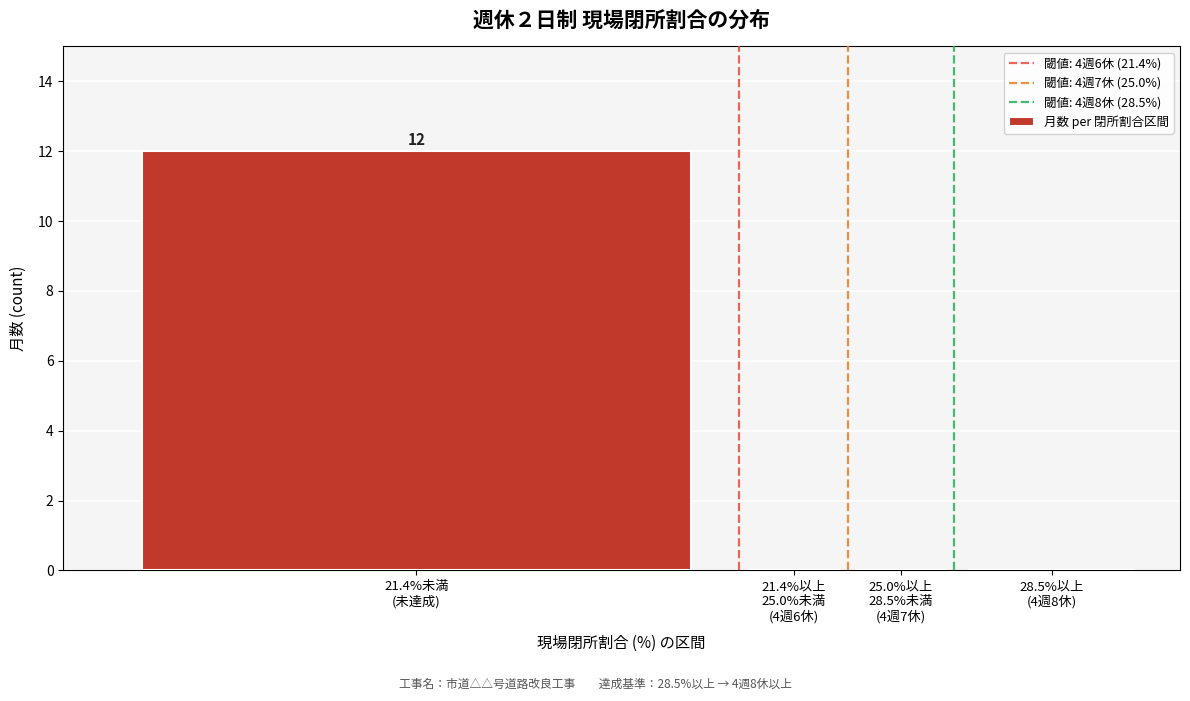

What is the maximum value shown in the chart?

12